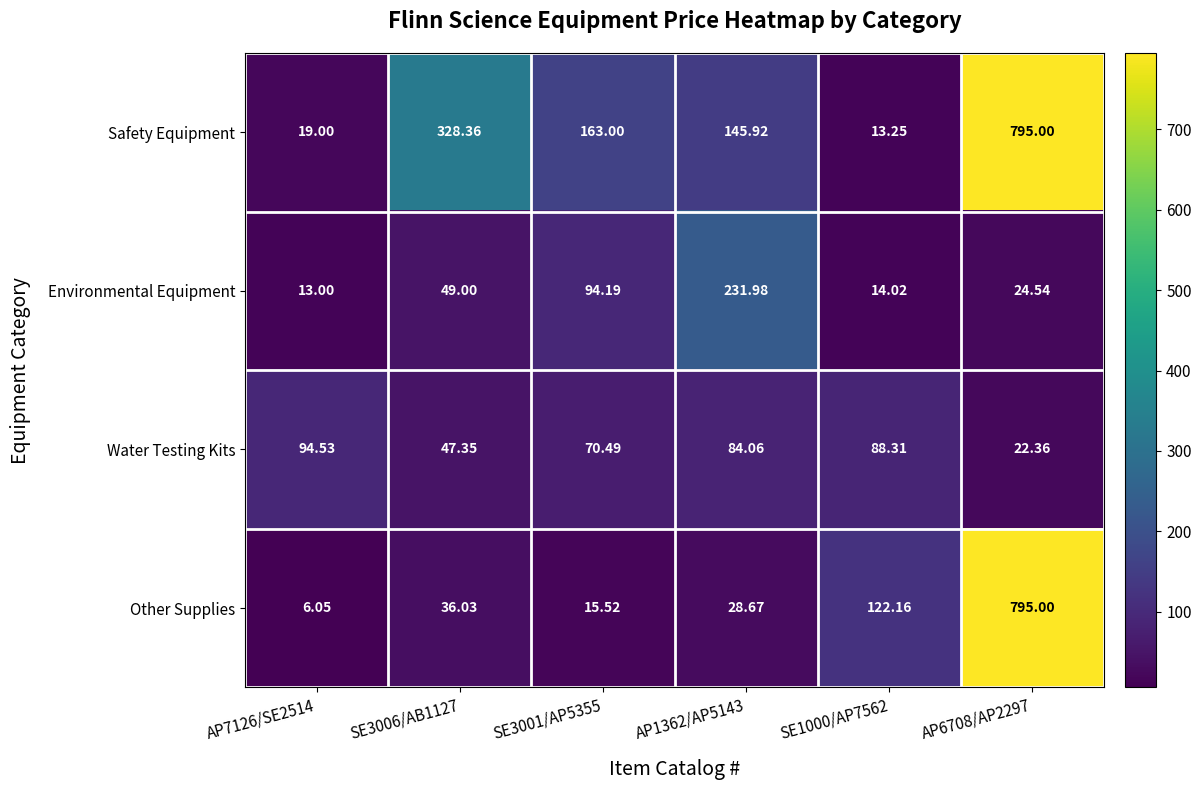

Rank the series at SE3006/AB1127 from highest to lowest value.

Safety Equipment, Environmental Equipment, Water Testing Kits, Other Supplies